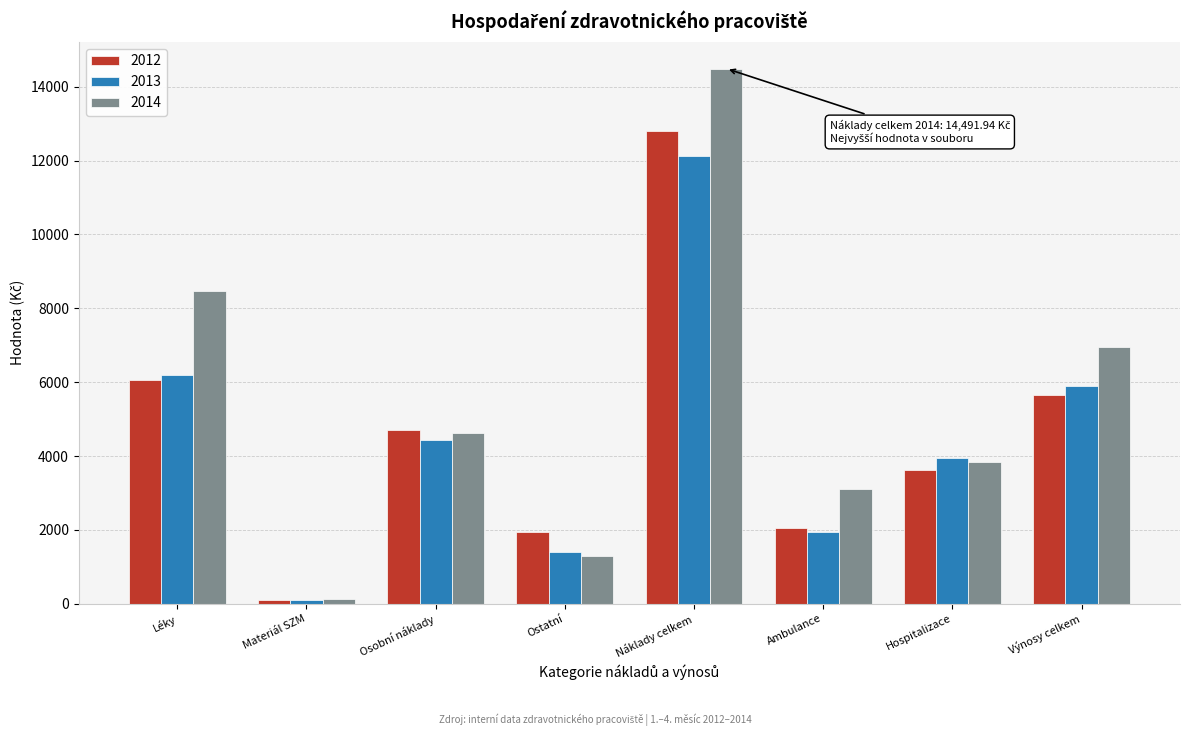

What is the difference between the highest and lowest values at Náklady celkem?

2356.8